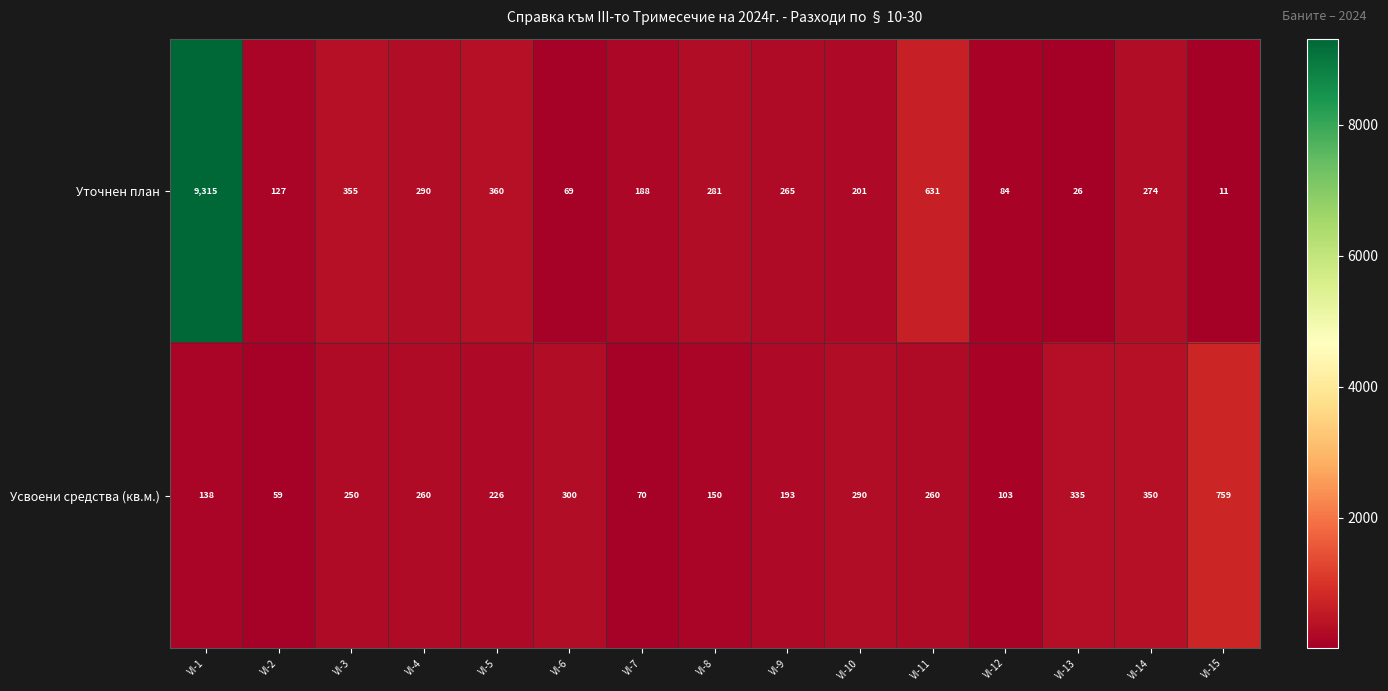

Which label corresponds to the smallest value in the chart?

VI-15